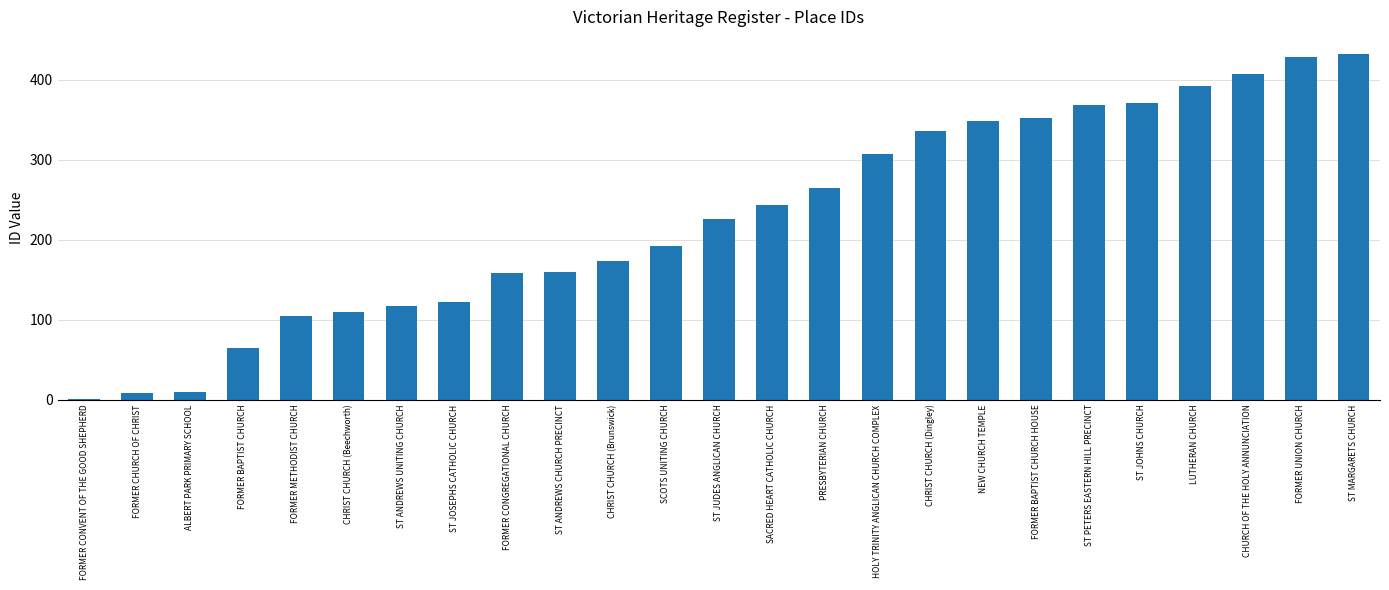

Is it true that the value at ST PETERS EASTERN HILL PRECINCT is 151?

False